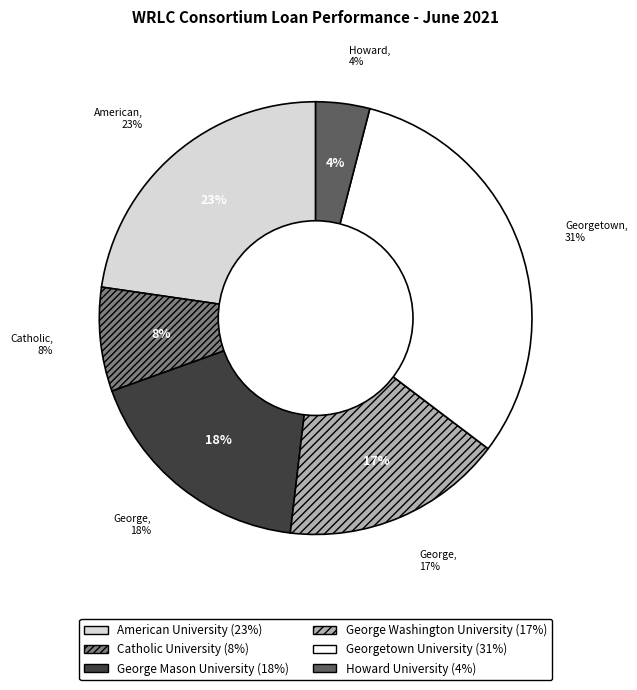

What percentage is the Catholic University slice, to the nearest percent?

8%